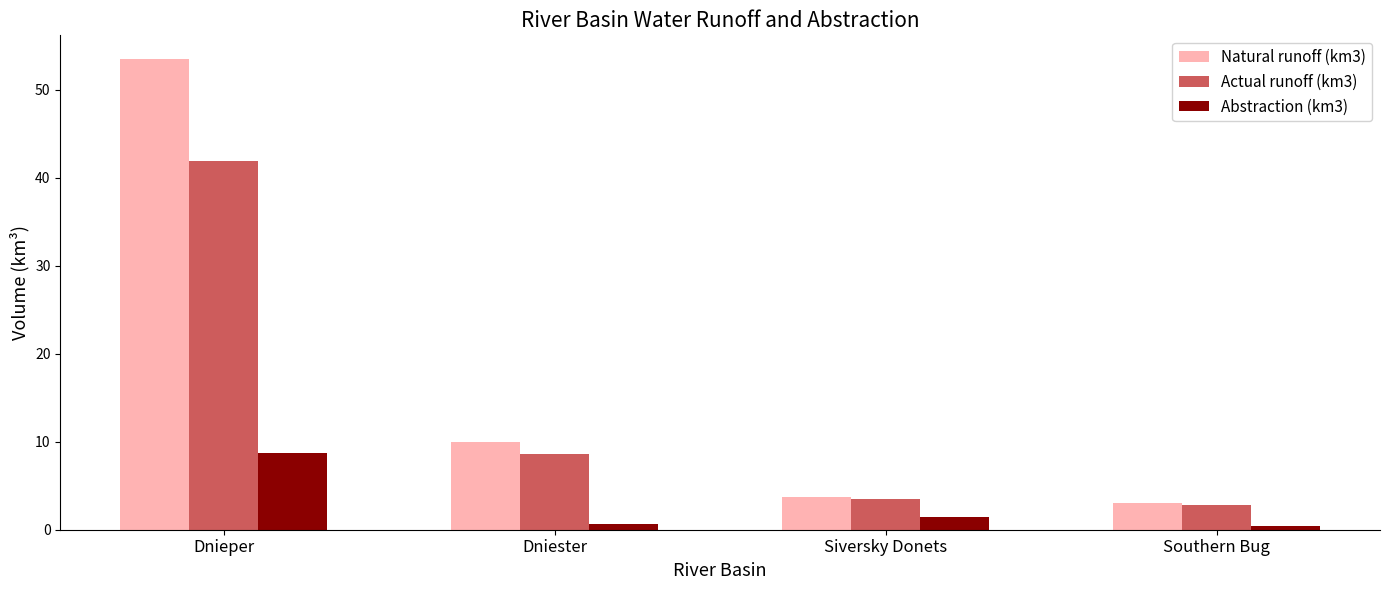

Rank the series by their maximum value, from highest to lowest.

Natural runoff (km3), Actual runoff (km3), Abstraction (km3)